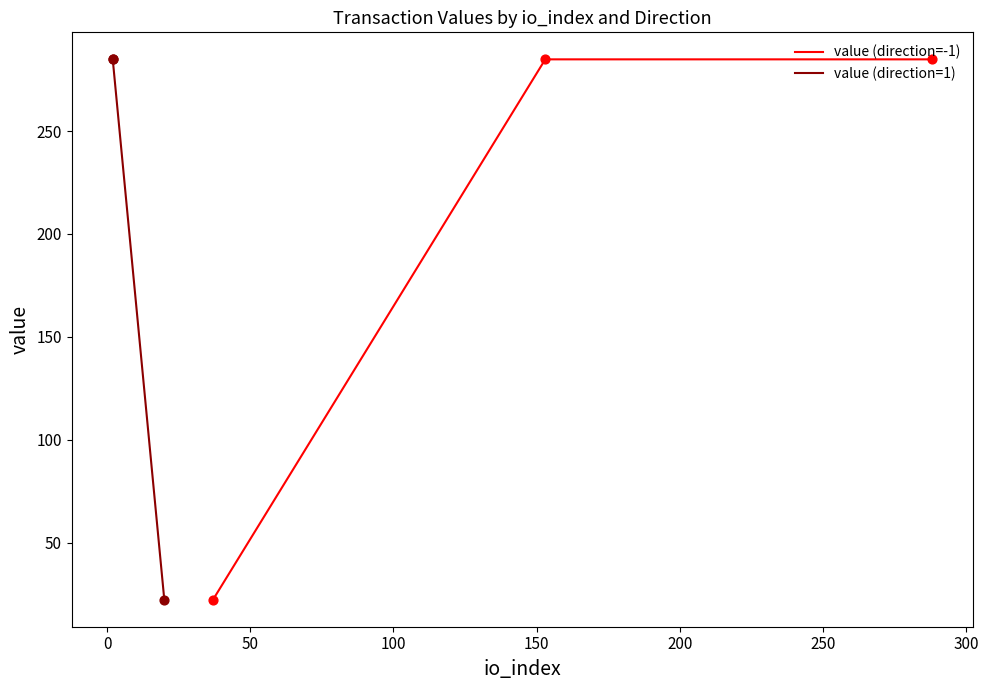

Which series has the largest Y range (max minus min)?

value (direction=-1)